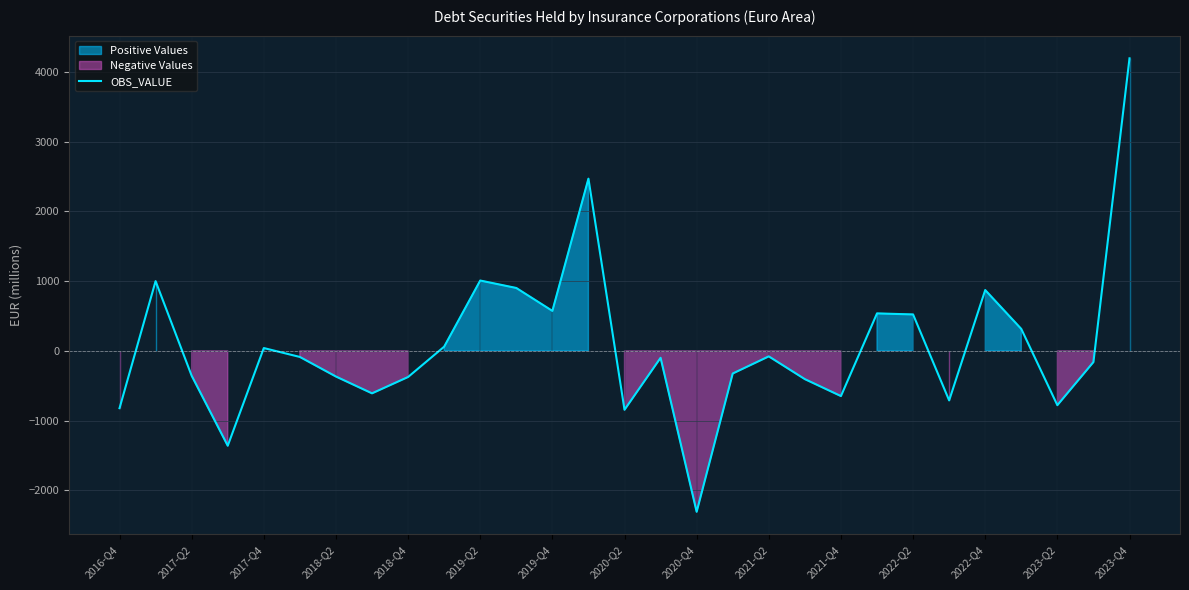

The value of OBS_VALUE at 2020-Q2 is -844.5. True or false?

True